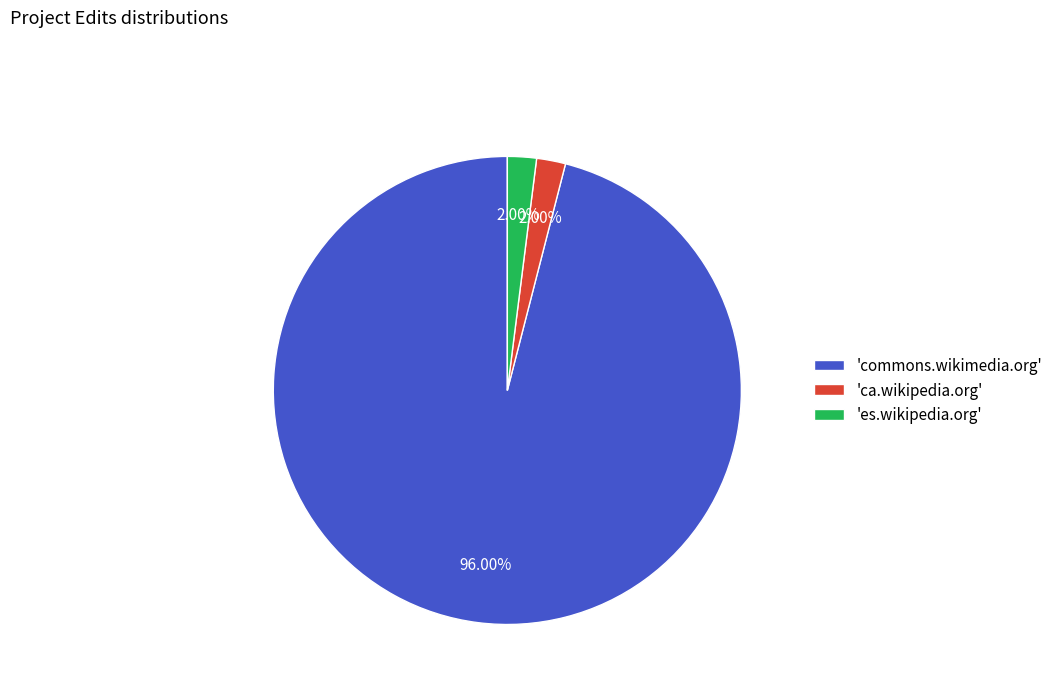

Is the sum of 'ca.wikipedia.org' and 'commons.wikimedia.org' greater than half?

Yes